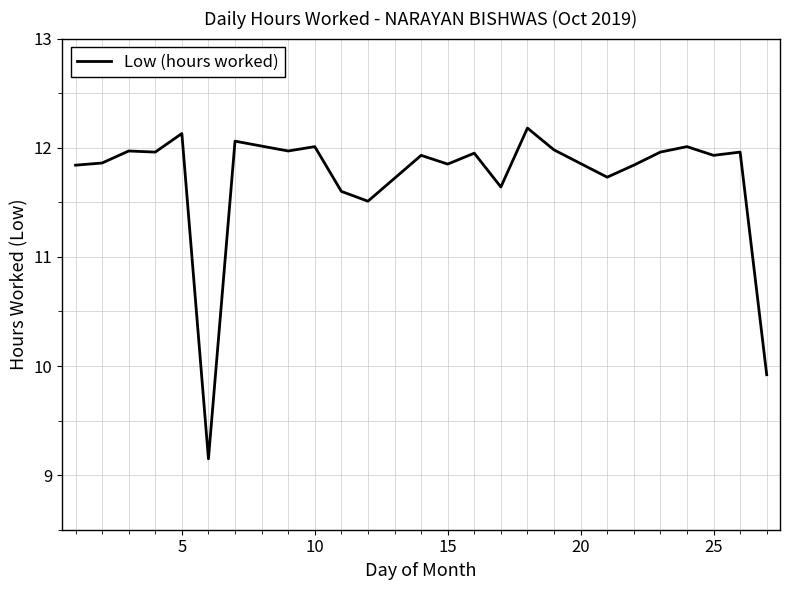

What is the maximum value shown in the chart?

12.2